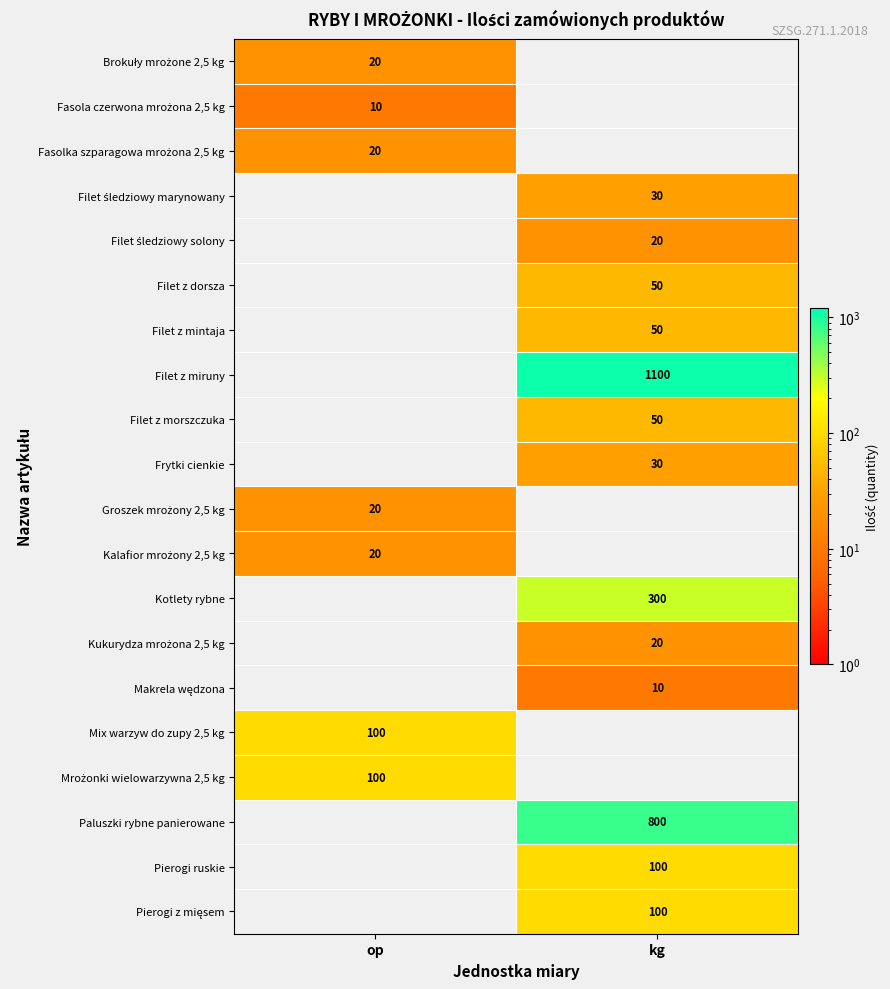

The value of Fasolka szparagowa mrożona 2,5 kg at op is 4.1. True or false?

False